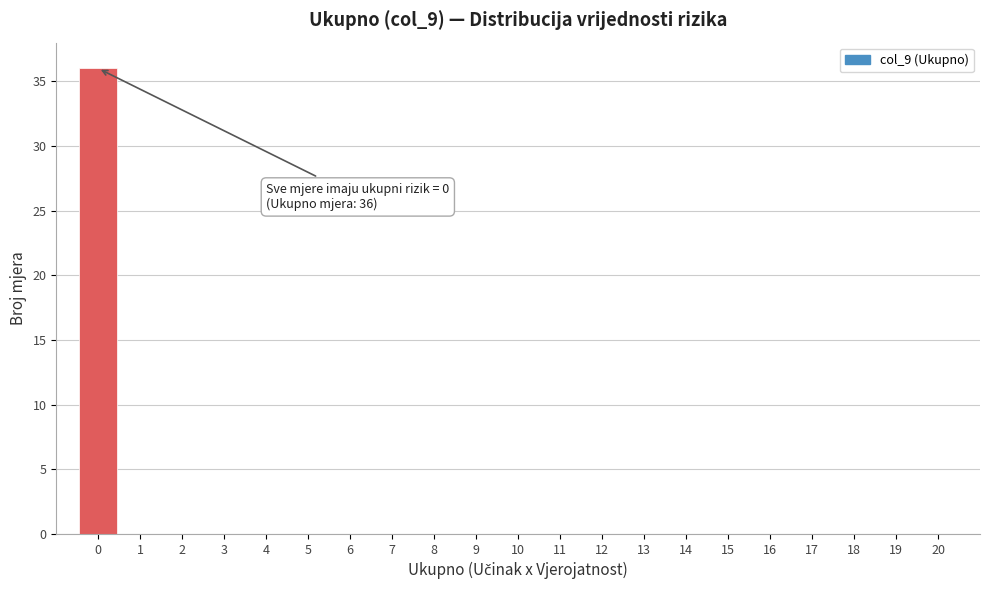

Which range on the x-axis has the tallest bar?

-0.5 to 0.5